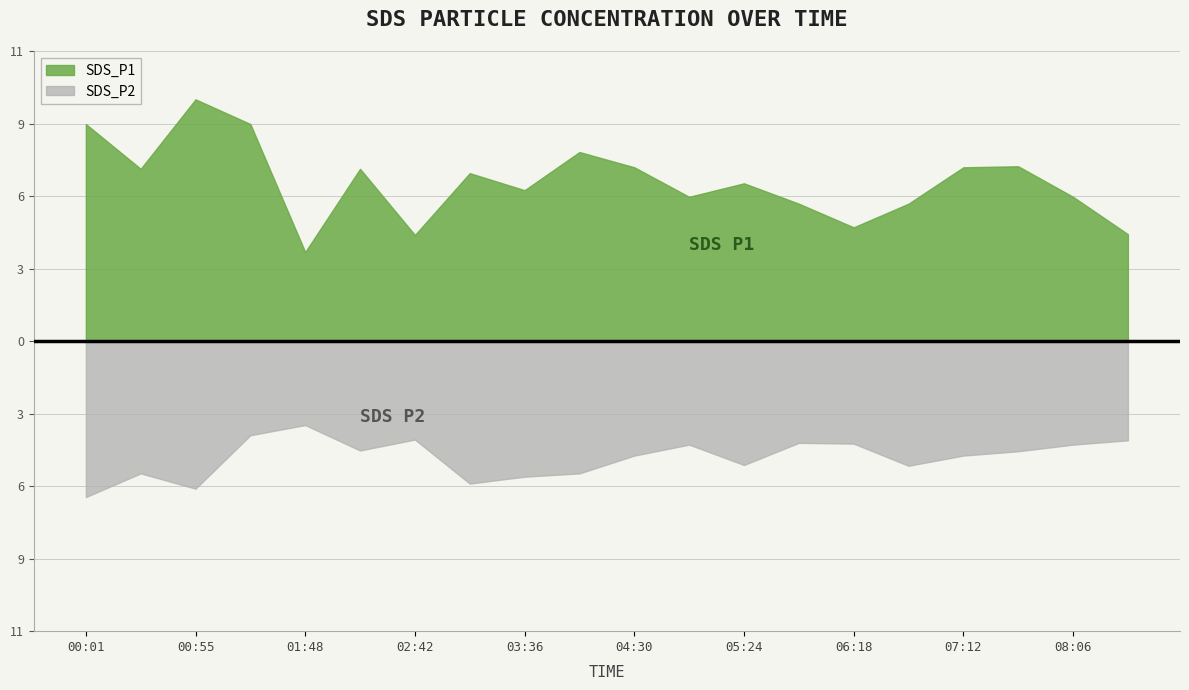

Rank the categories by SDS_P1 value from highest to lowest.

00:55, 00:01, 01:21, 04:03, 07:39, 04:30, 07:12, 00:28, 02:15, 03:09, 05:24, 03:36, 04:57, 08:06, 05:51, 06:45, 06:18, 08:33, 02:42, 01:48